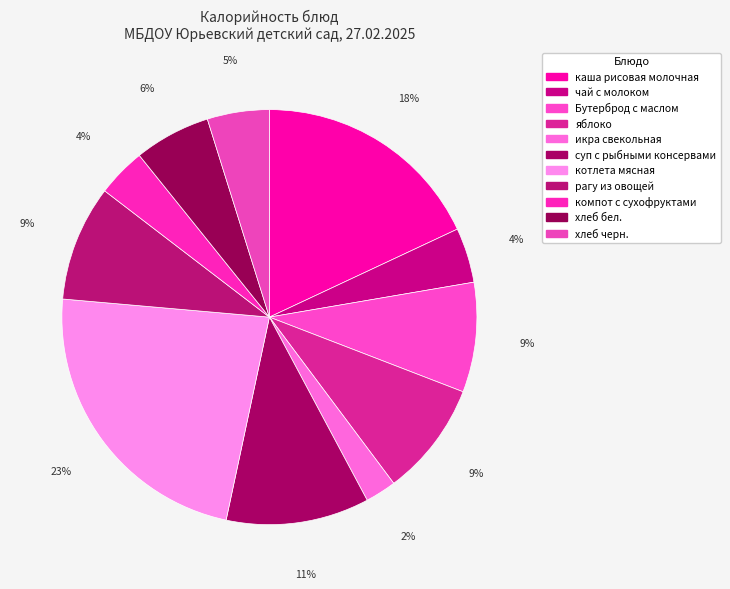

What is the largest slice in the pie chart?

котлета мясная